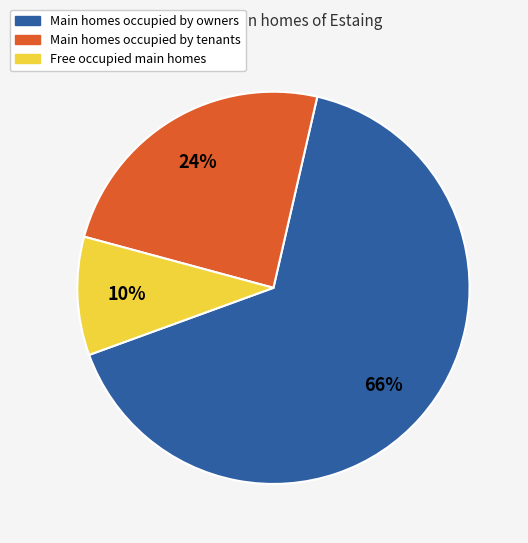

To the nearest percent, what is the difference between the largest and smallest slice percentages?

56%